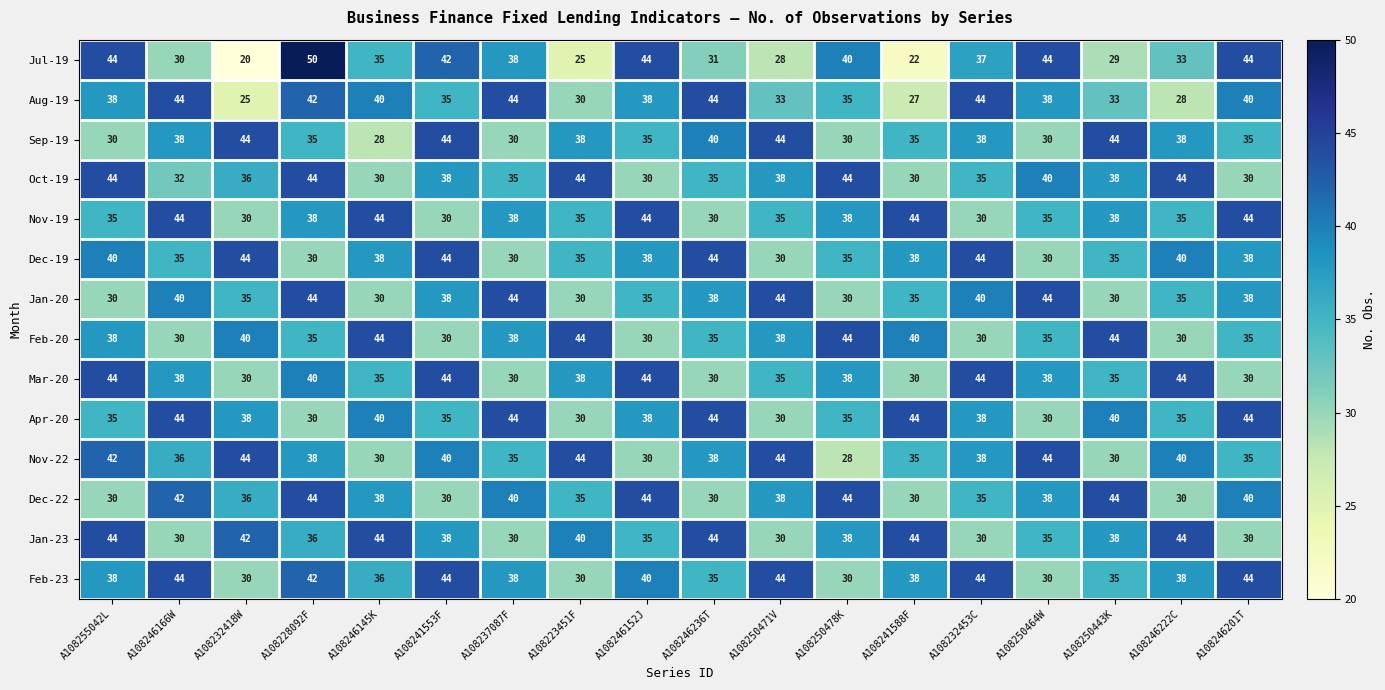

How many Oct-19 values are between 32 and 44?

14